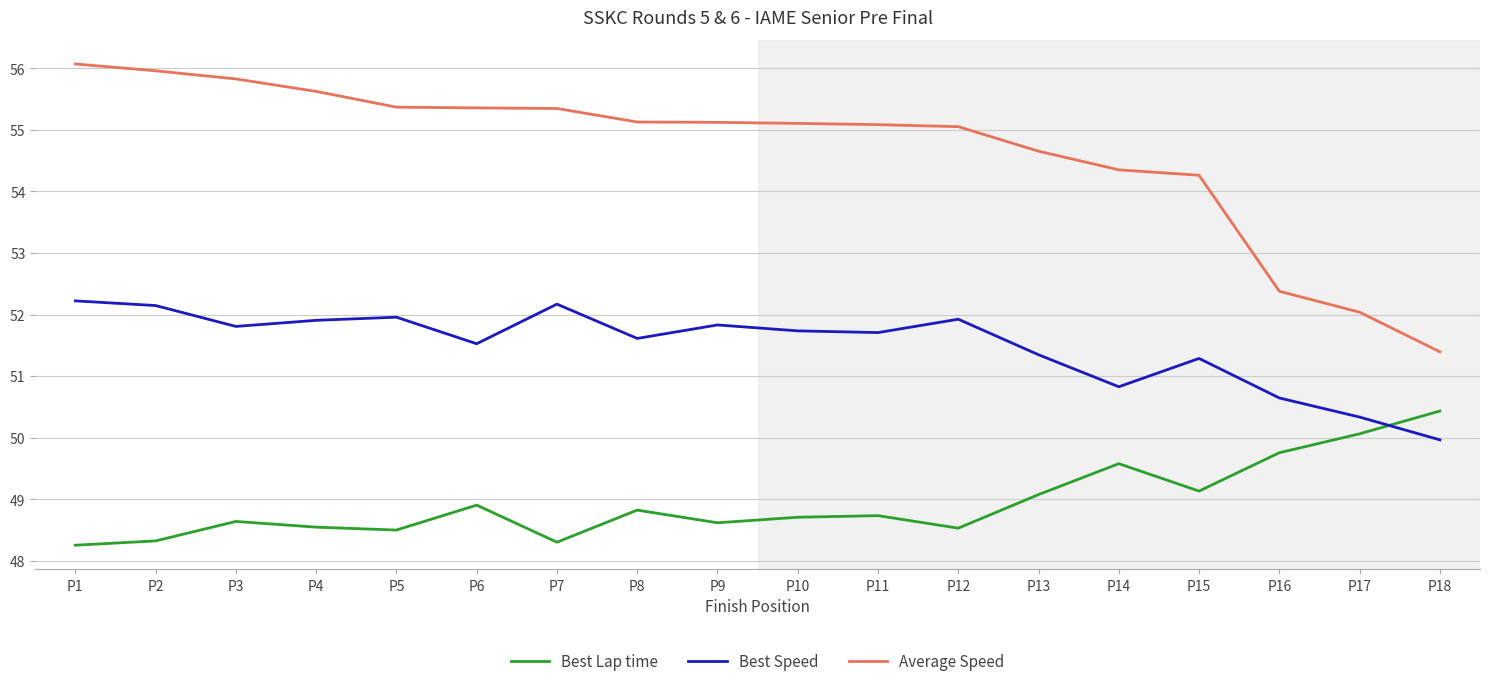

The value of Best Lap time at P16 is 67.6. True or false?

False